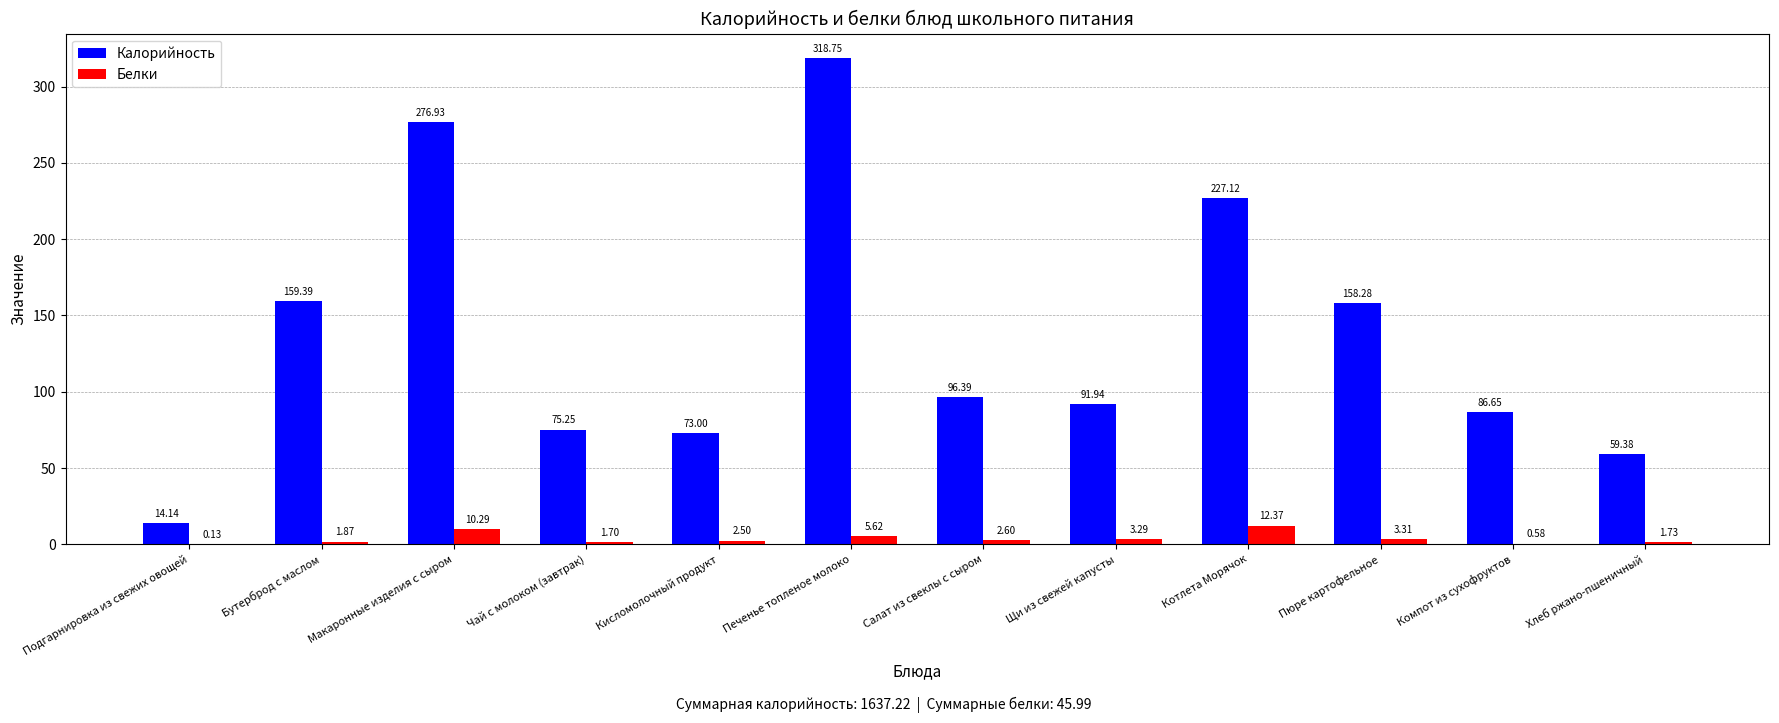

What are all the series names shown in the legend?

Калорийность, Белки